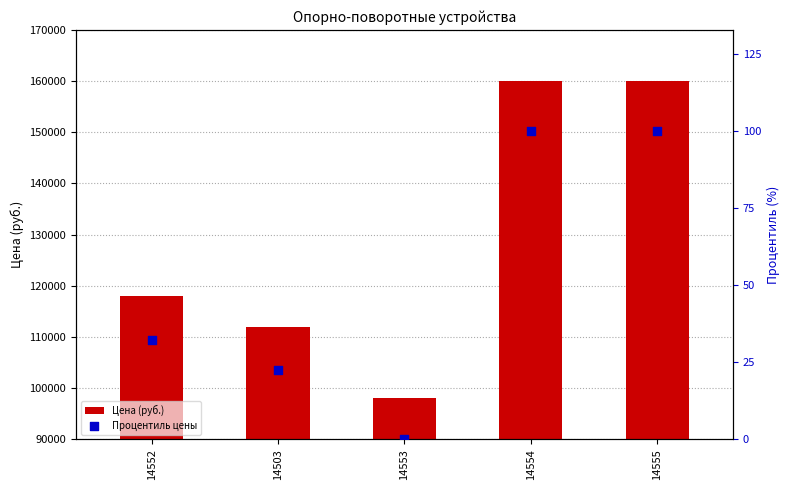

At which category is the sum across all series the highest?

14554